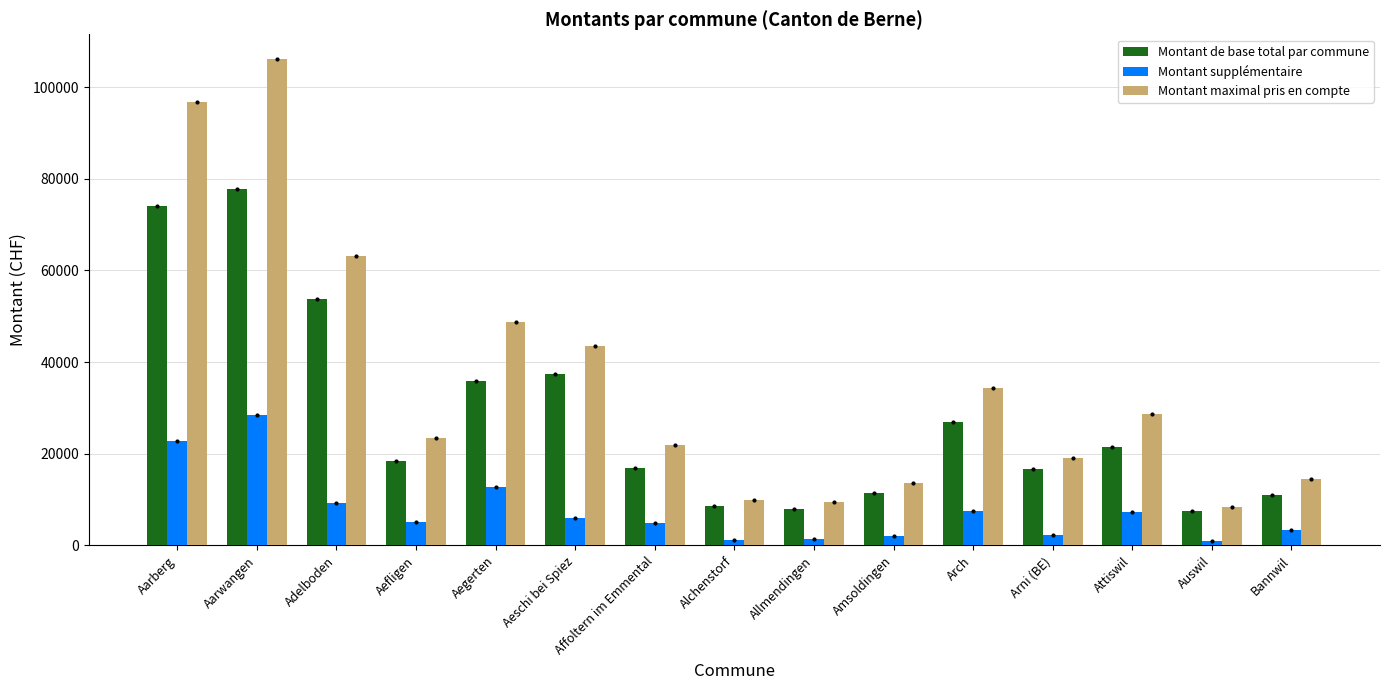

What is the label of the 11th bar from the right?

Aegerten